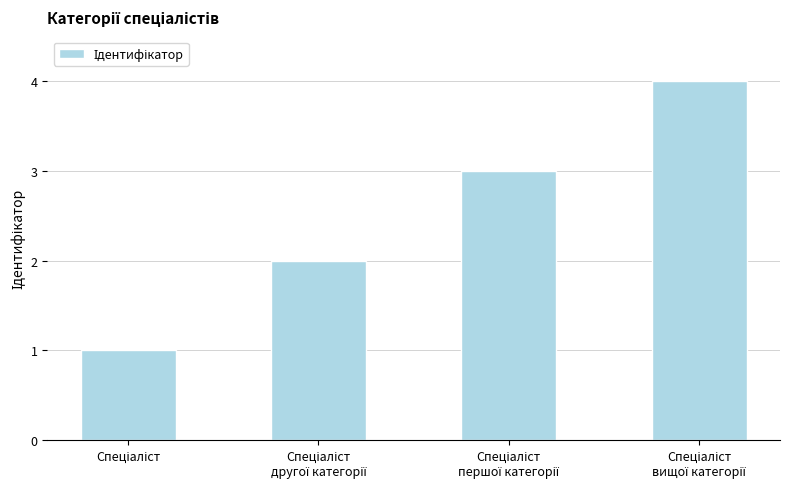

What is the maximum value shown in the chart?

4